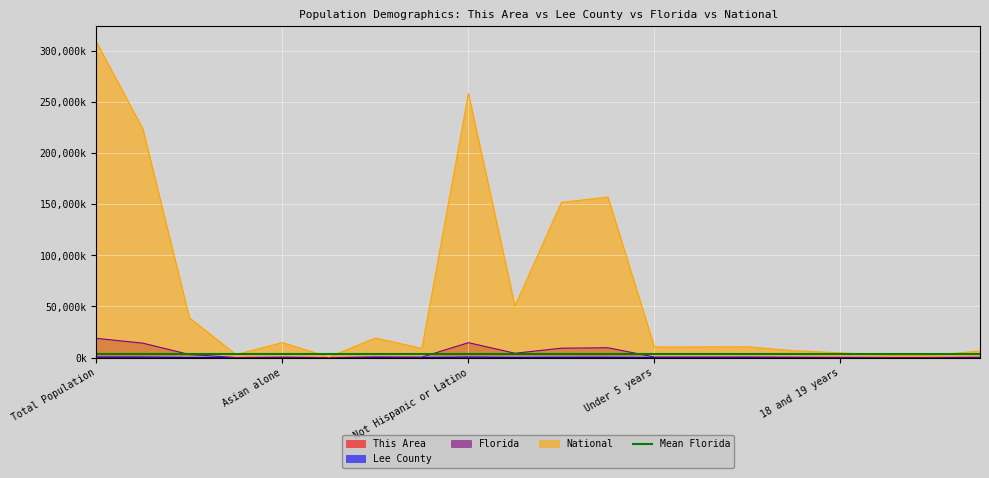

How many interior local peaks does the This Area series have?

5